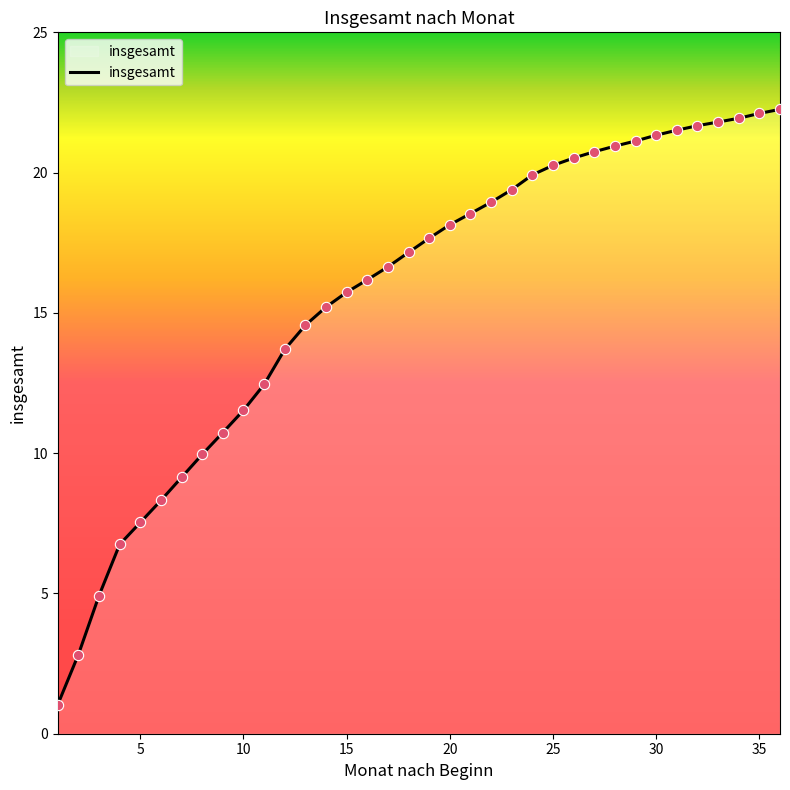

What is the greatest value displayed?

22.3